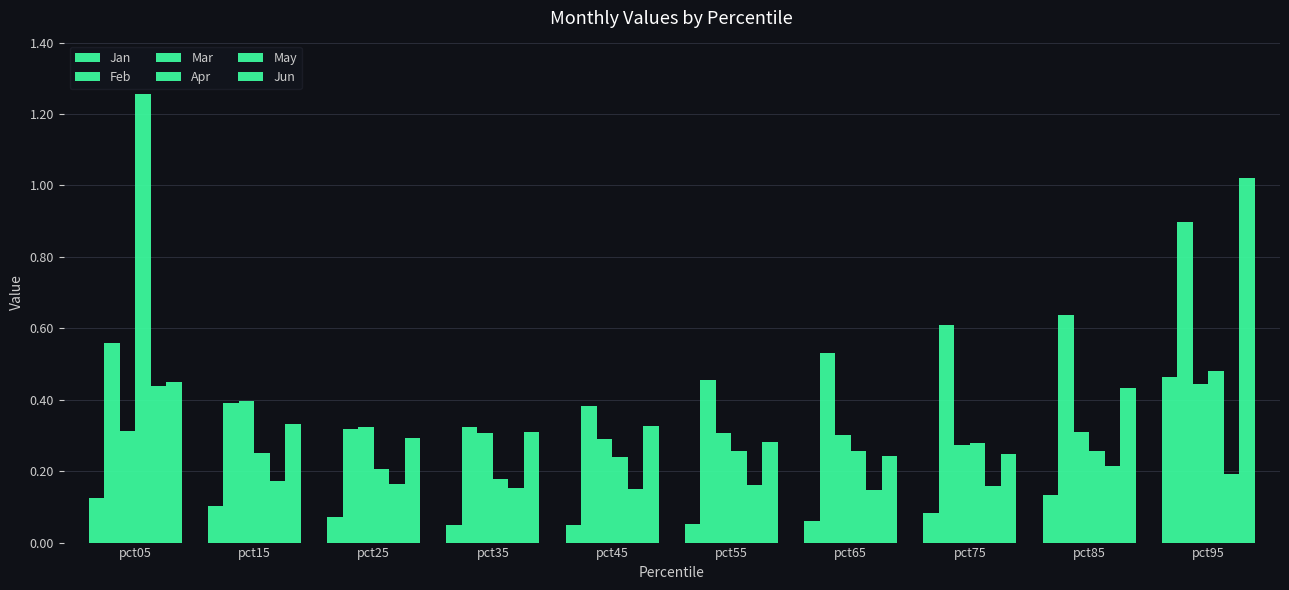

Rank the series by their maximum value, from lowest to highest.

May, Mar, Jan, Feb, Jun, Apr